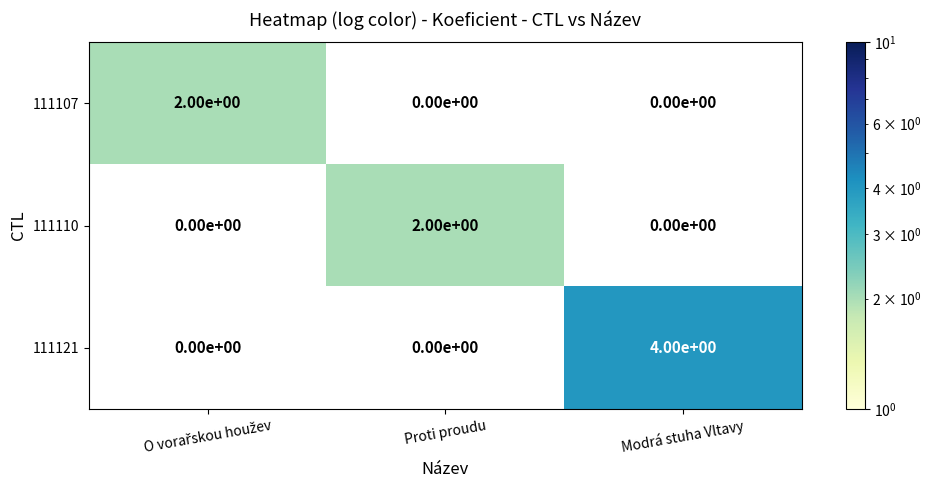

How many categories are shown in the chart?

3